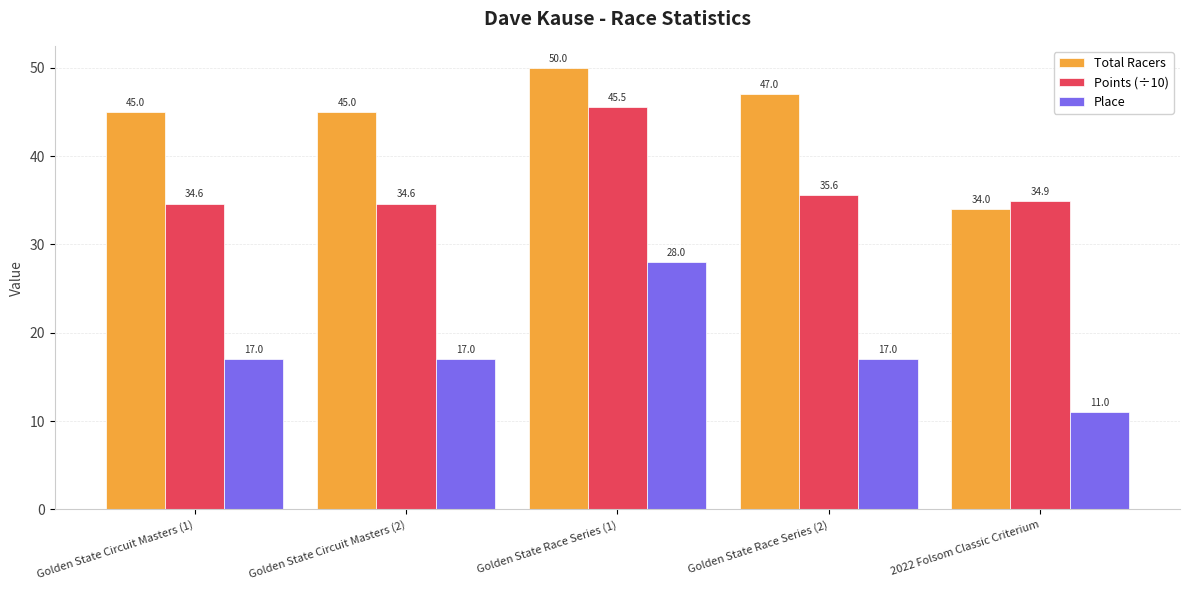

What is the spread (max minus min) of values at 2022 Folsom Classic Criterium?

23.9